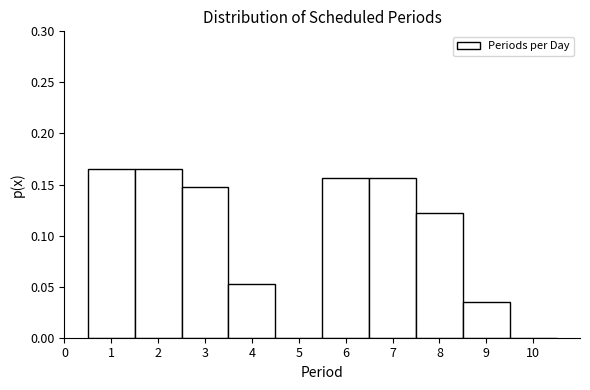

Reading left to right, list every bar in this chart as the range it spans on the x-axis followed by its height. The values are not printed on the chart, so give them approximately, as read against the axis.

0.5 to 1.5: 0.165
1.5 to 2.5: 0.165
2.5 to 3.5: 0.150
3.5 to 4.5: 0.050
4.5 to 5.5: 0
5.5 to 6.5: 0.155
6.5 to 7.5: 0.155
7.5 to 8.5: 0.120
8.5 to 9.5: 0.035
9.5 to 10.5: 0